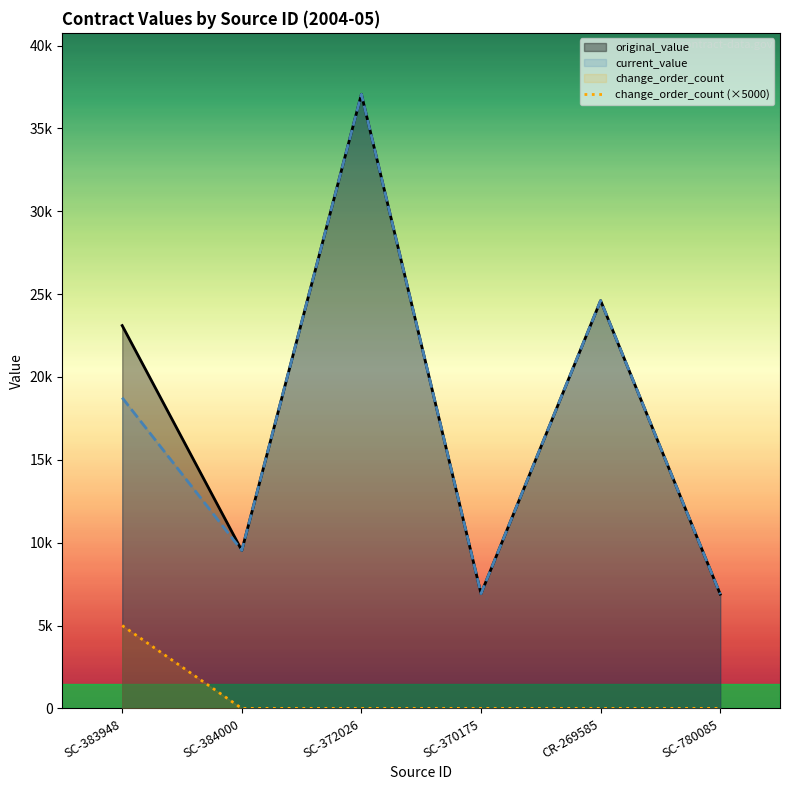

Reading left to right, what are all the values shown in this chart?

original_value: 23100.0	9533.0	37058.0	6925.0	24609.0	6892.2
current_value: 18748.0	9533.0	37058.0	6925.0	24609.0	6892.2
change_order_count: 5000.0	0.0	0.0	0.0	0.0	0.0